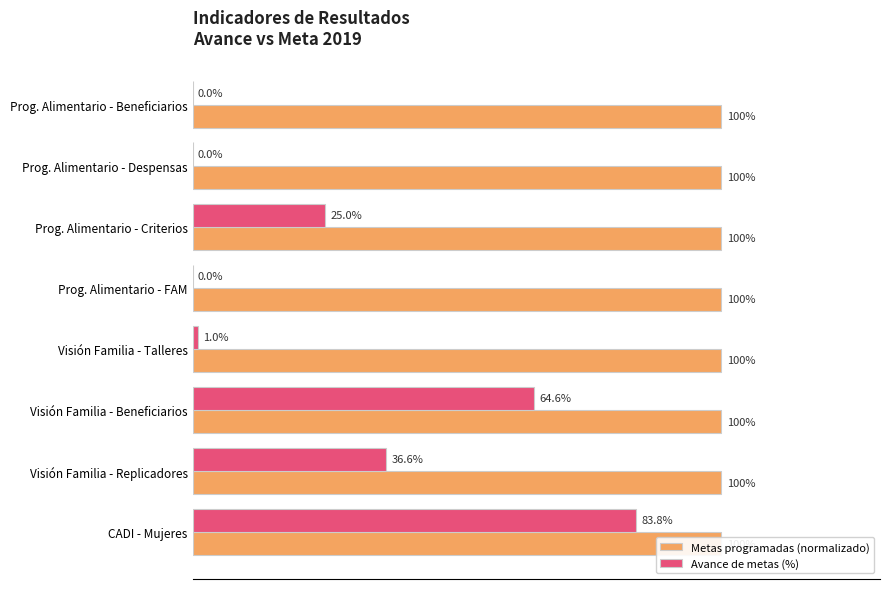

How many bars are there in each group?

2